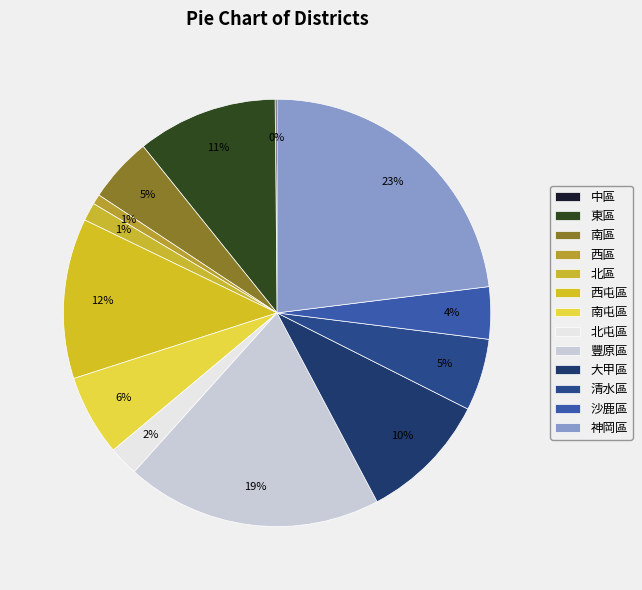

True or false: 西屯區 accounts for 12% of the total.

True